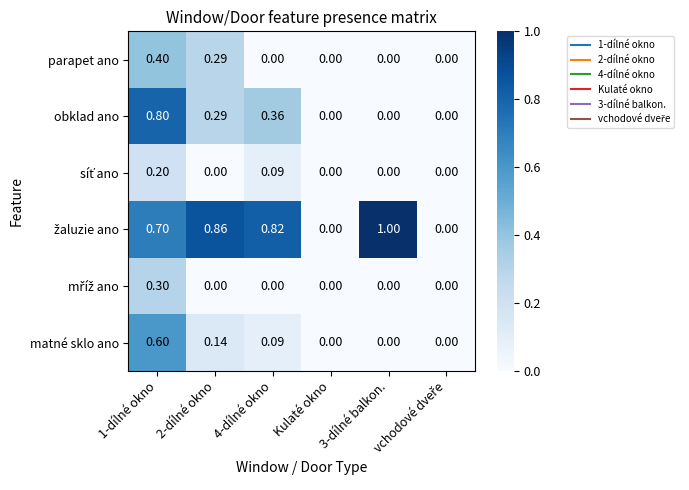

What is the maximum value shown in the chart?

1.0